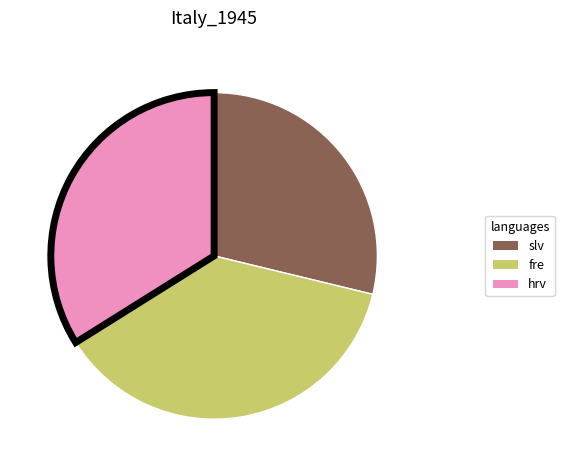

Which category has the biggest portion of the pie?

fre